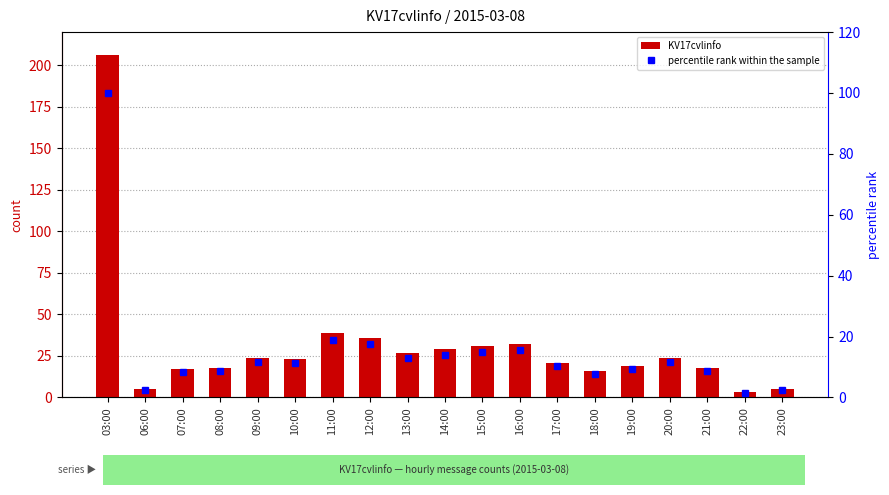

Does the chart contain any negative values?

No